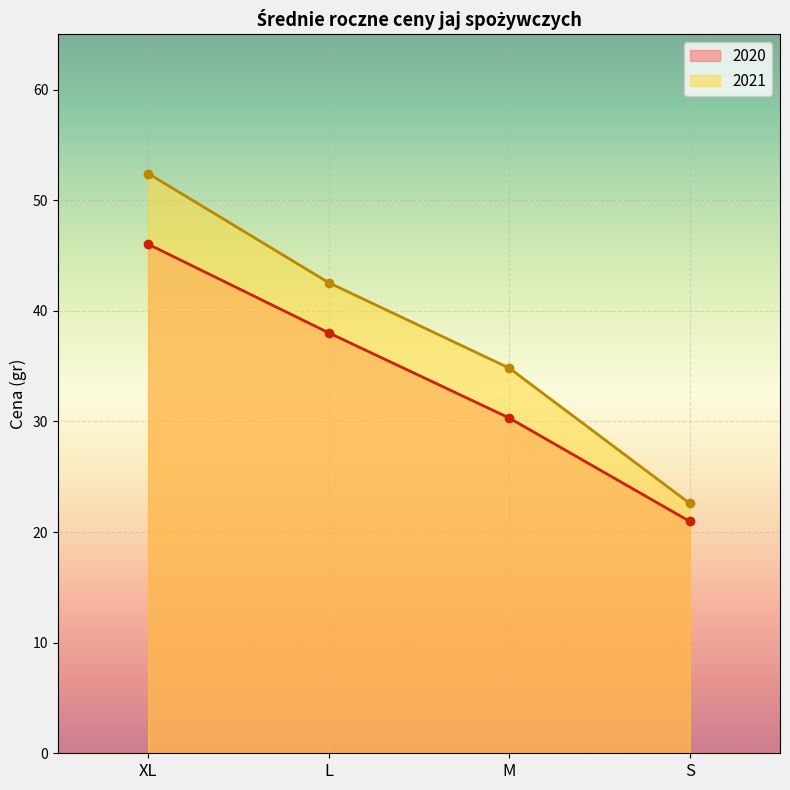

Is the value of 2020 at L greater than the value of 2021 at L?

No